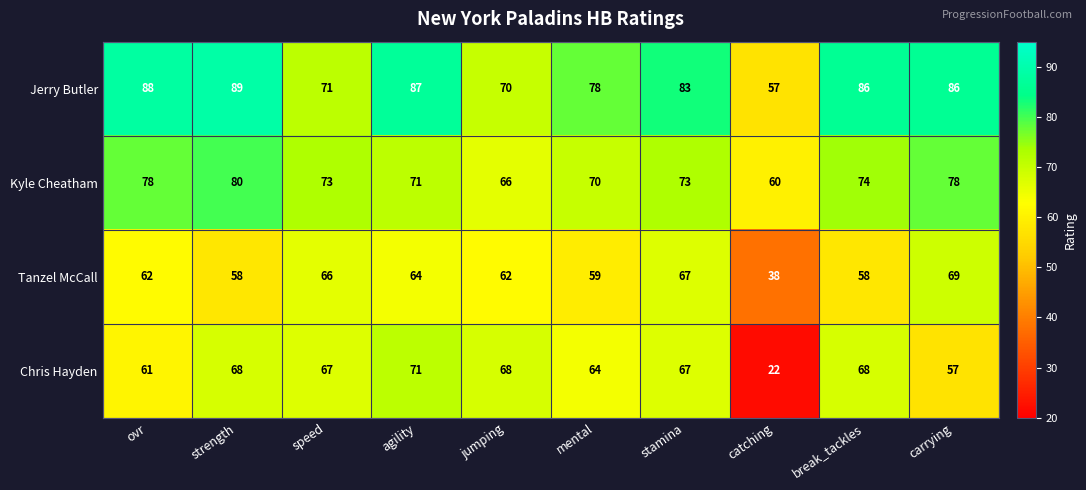

Which series has the largest total across all categories?

Jerry Butler